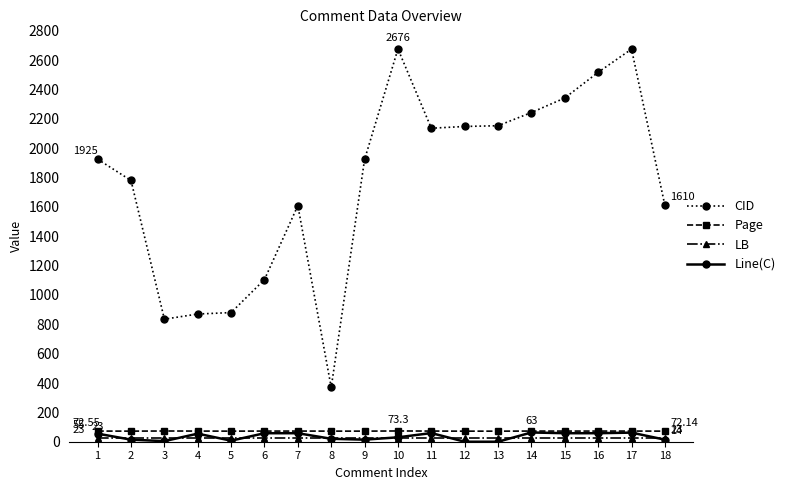

Which series has the widest spread of values?

CID